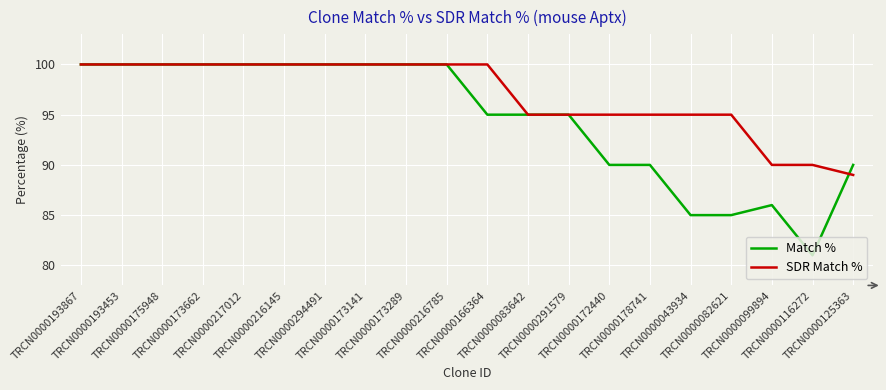

What is the total value across all series at TRCN0000175948?

200